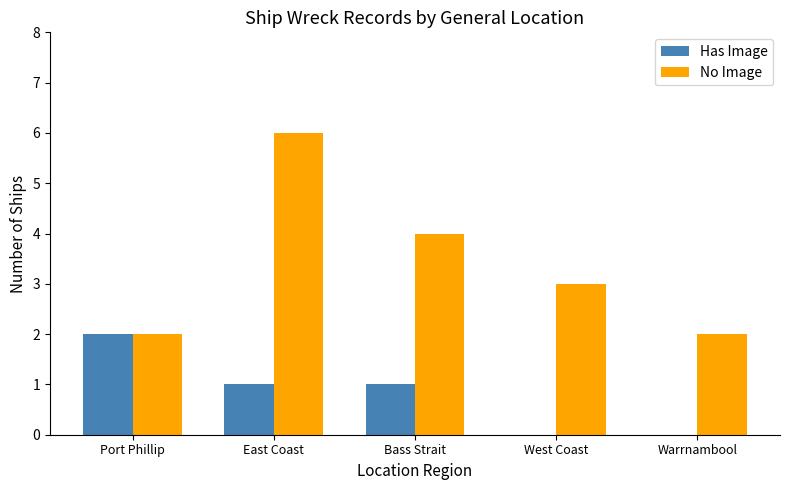

Which series changed the most between Port Phillip and Bass Strait?

No Image